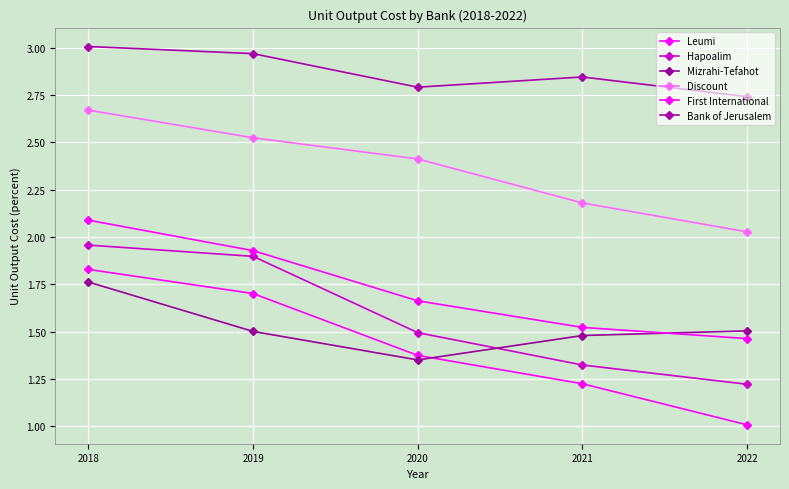

The value of Hapoalim at 2018 is 2.0. True or false?

True